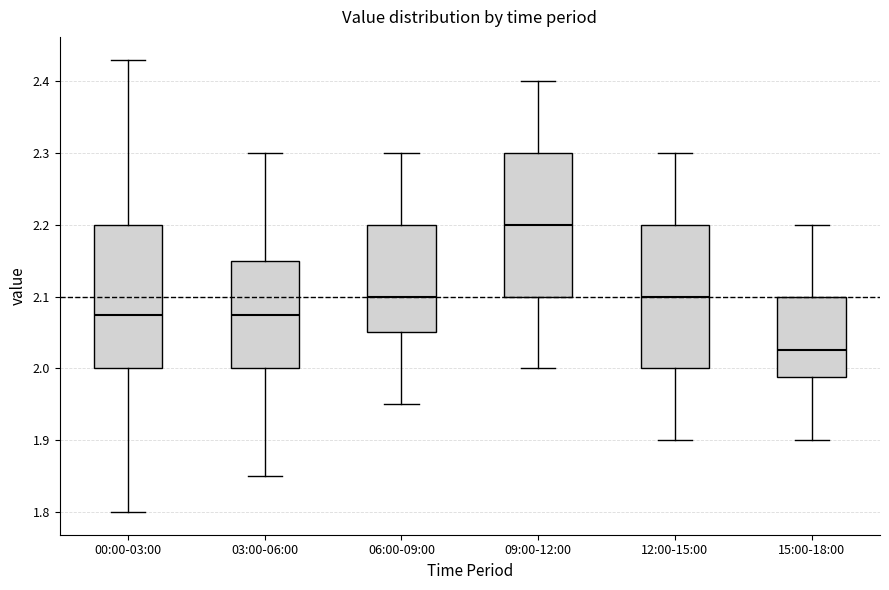

Where does the upper whisker of the box for 12:00-15:00 end on the y-axis? The values are not printed on the chart, so give them approximately, as read against the axis.

2.30